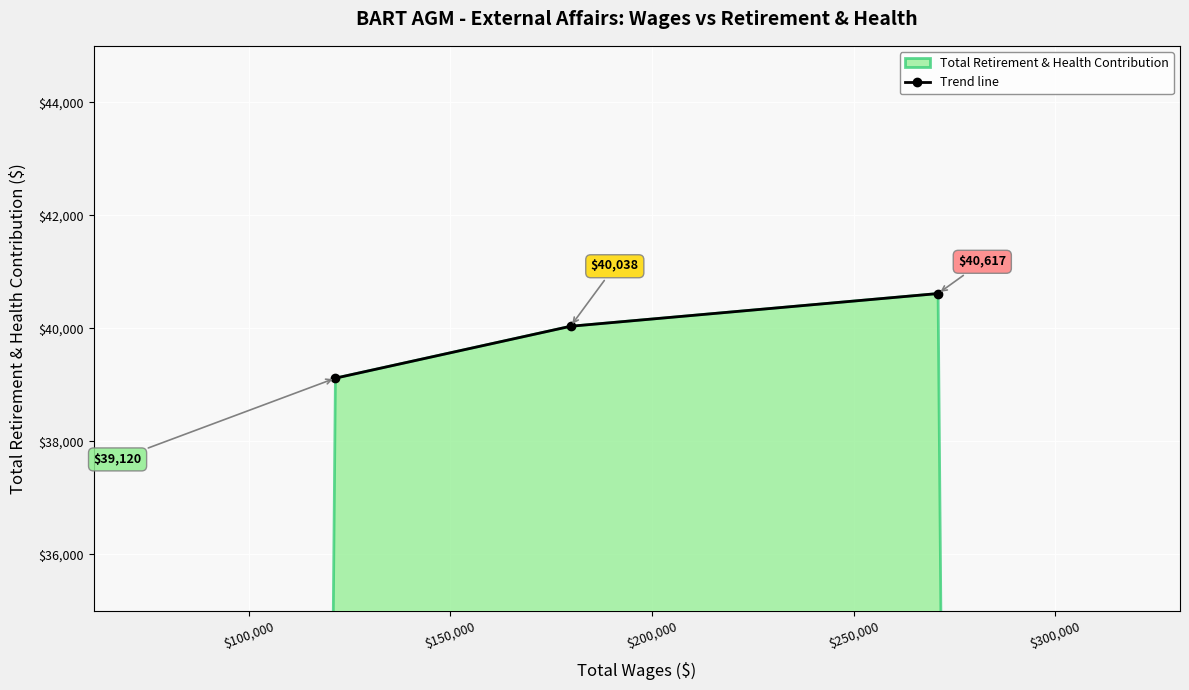

What is the value of the 3rd point from the left?

40617